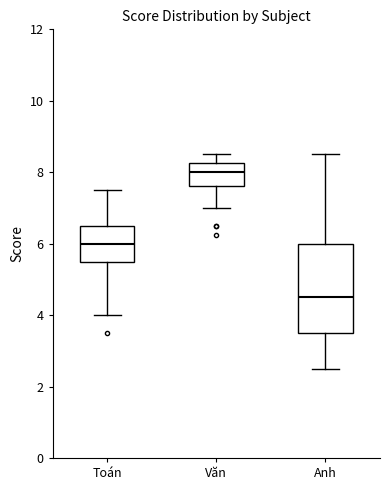

Which box's median line is the highest?

Văn